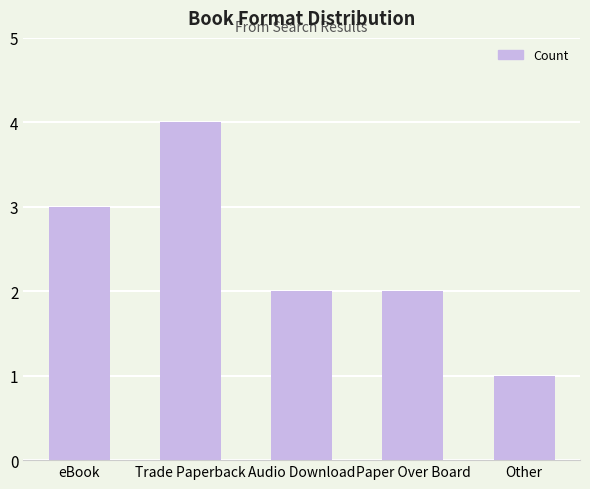

What value does the data have at eBook?

3